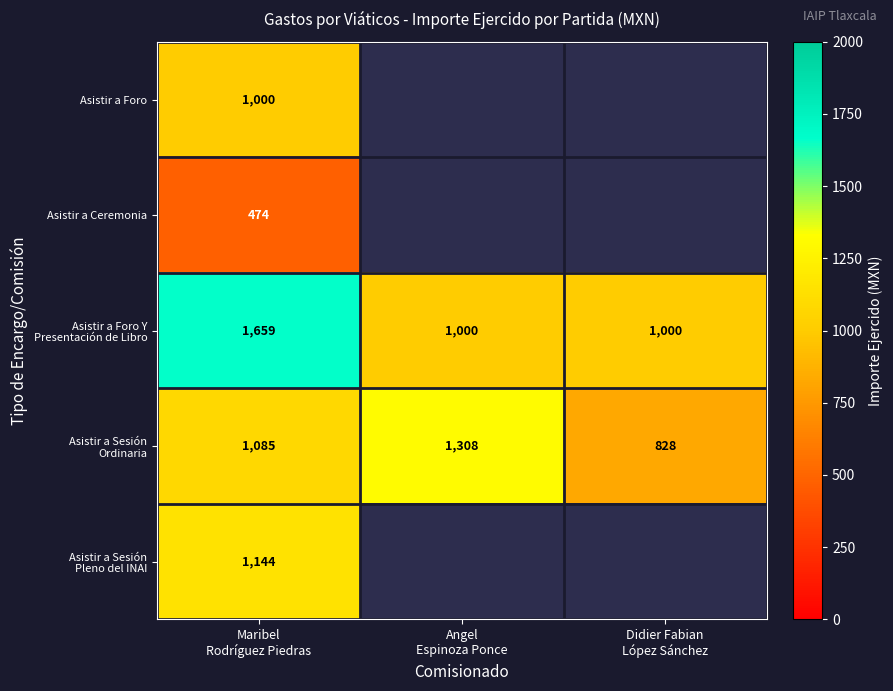

At which category is the sum across all series the highest?

Maribel
Rodríguez Piedras